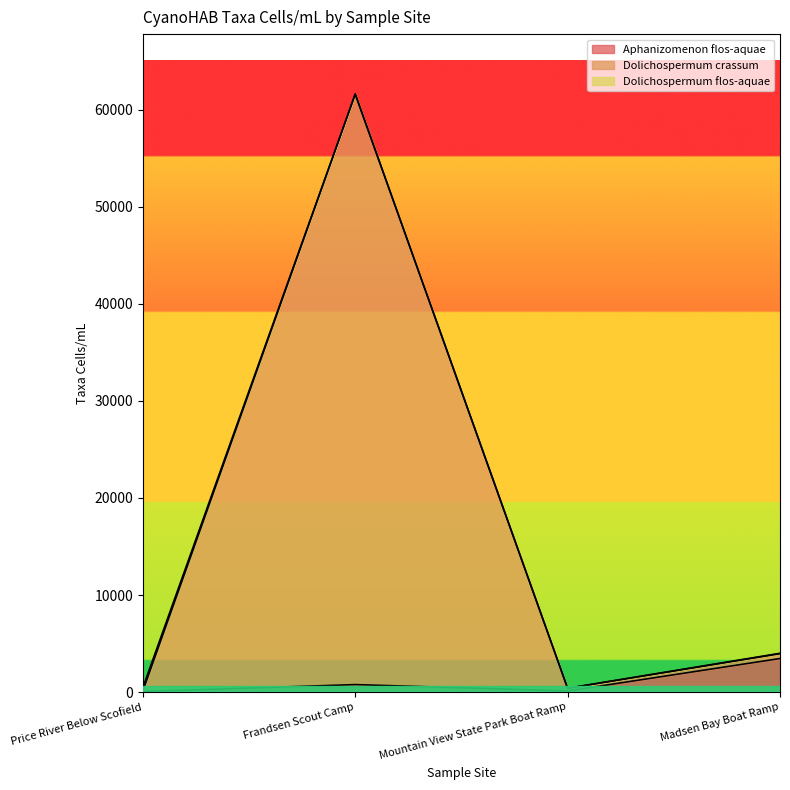

True or false: Aphanizomenon flos-aquae and Dolichospermum crassum intersect in this chart.

False